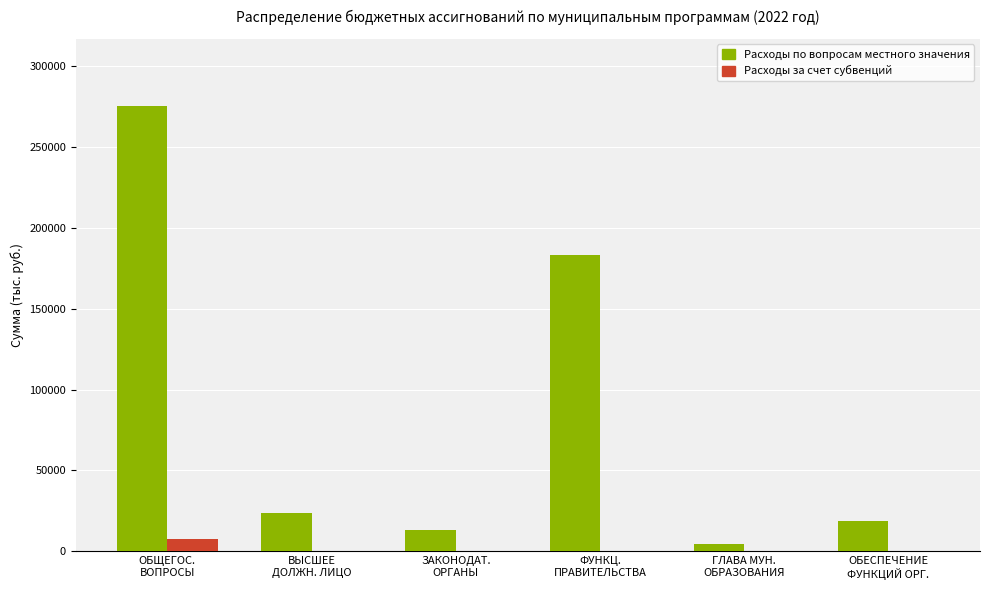

What is the sum of all Расходы за счет субвенций values?

7483.1